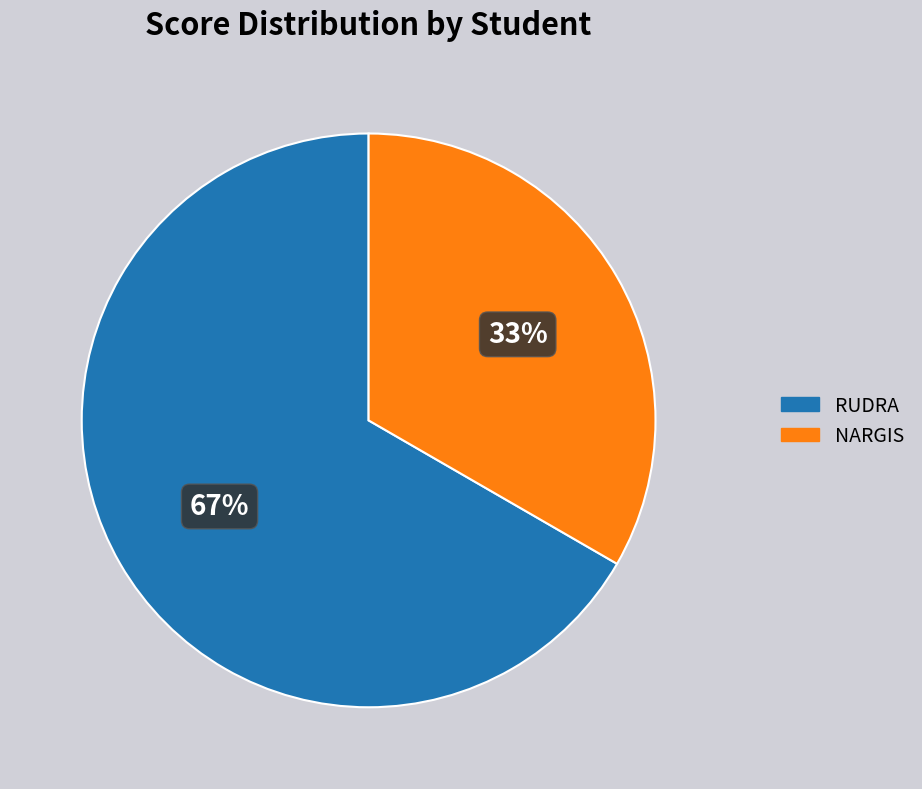

True or false: RUDRA accounts for 58% of the total.

False